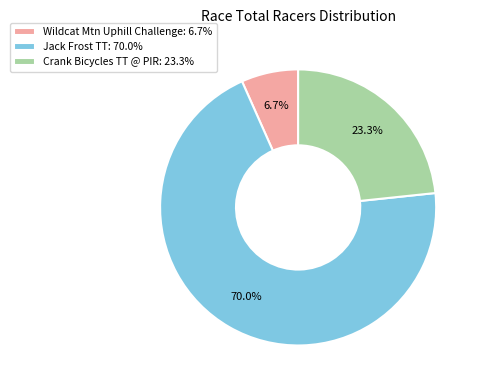

Which slice represents more than half of the pie?

Jack Frost TT